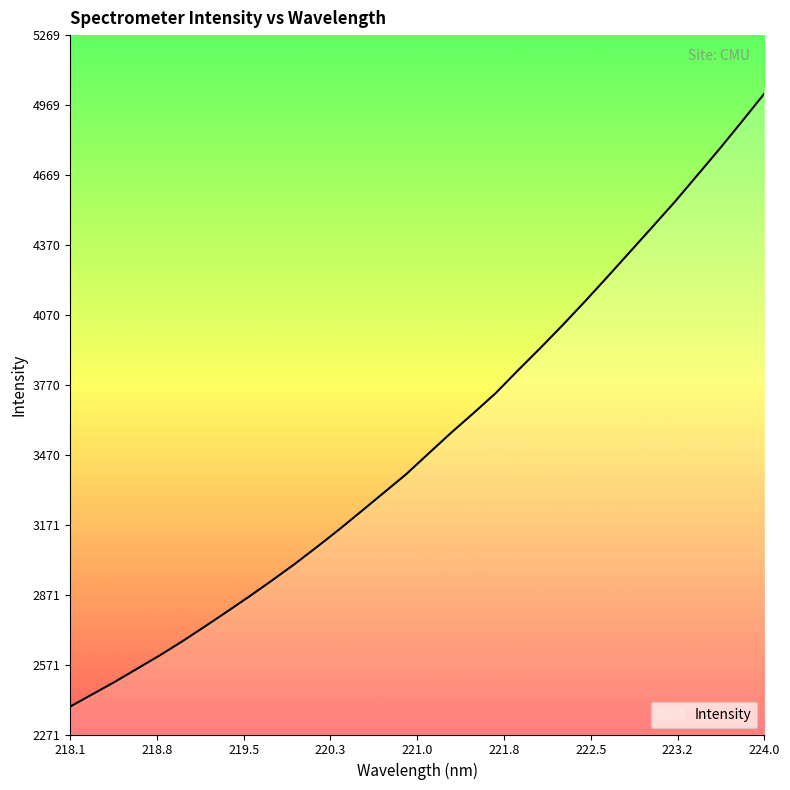

What is the smallest value displayed?

2391.0